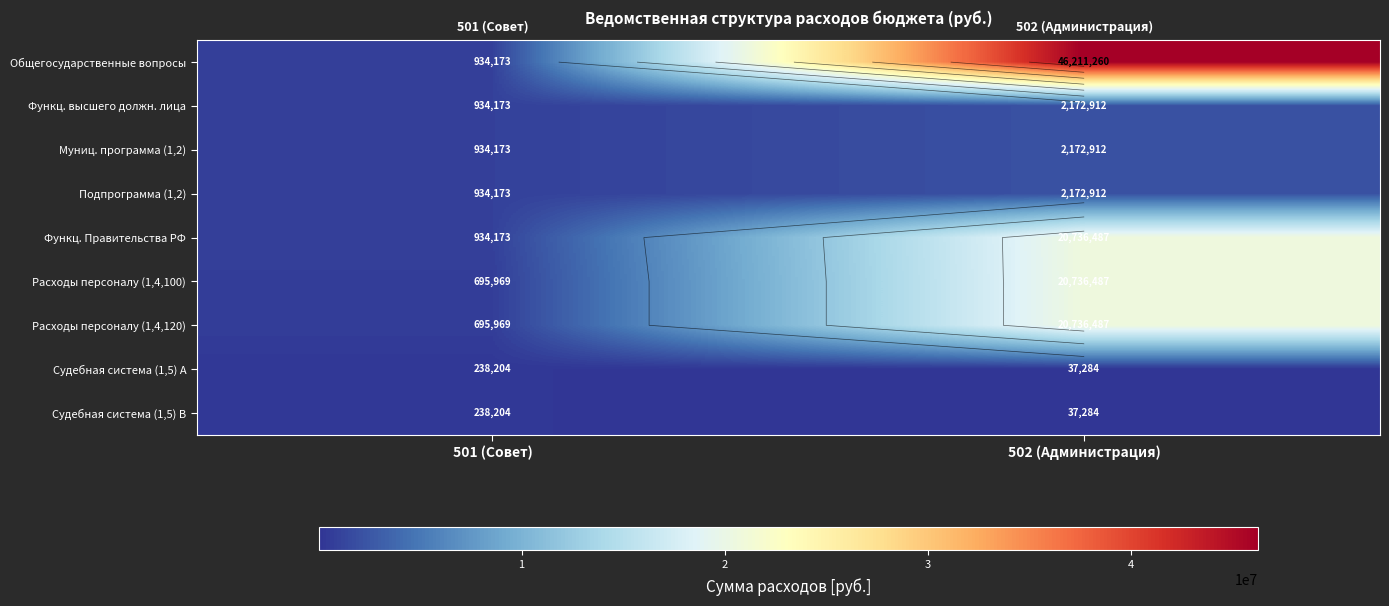

What is the sum of the Функц. Правительства РФ values at 501 (Совет) and 502 (Администрация)?

21670660.1